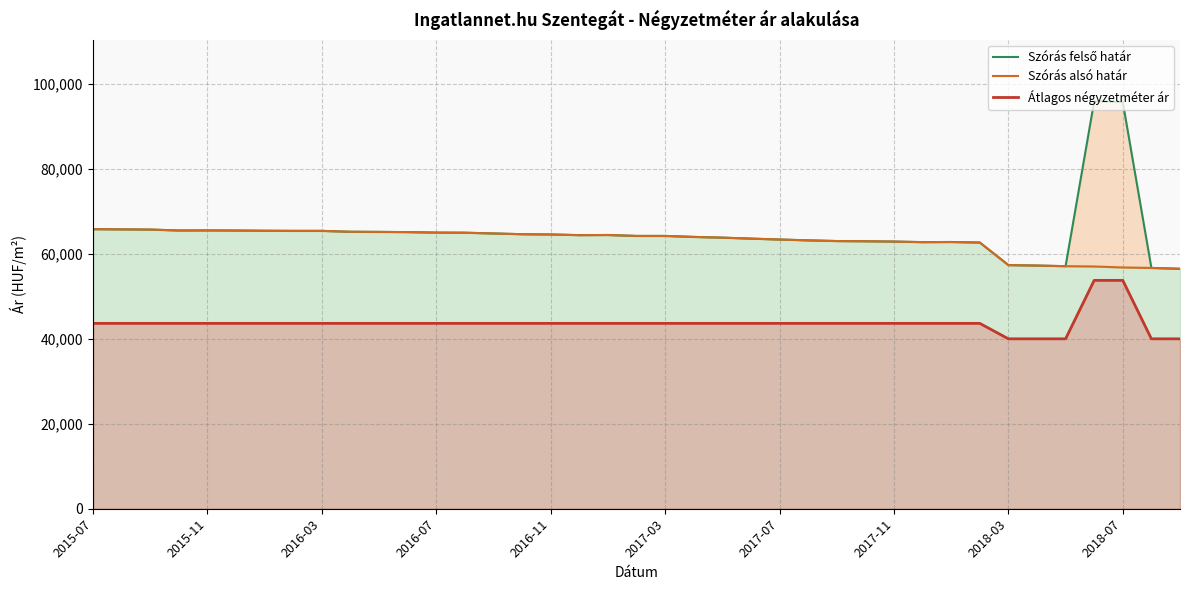

What is the maximum value for Átlagos négyzetméter ár?

53760